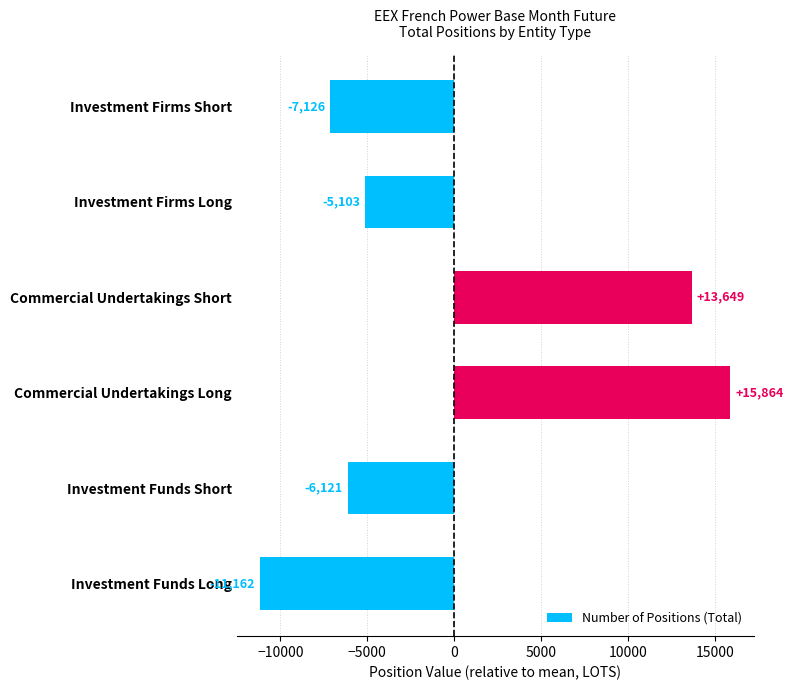

What is the difference between the maximum and second lowest values?

22990.1